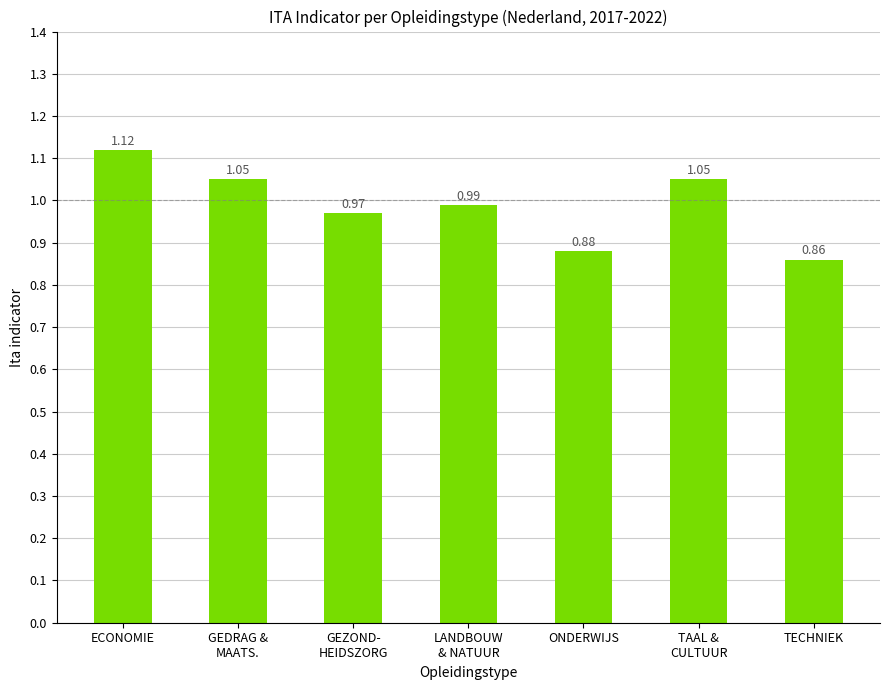

What is the label of the 1st bar from the right?

TECHNIEK